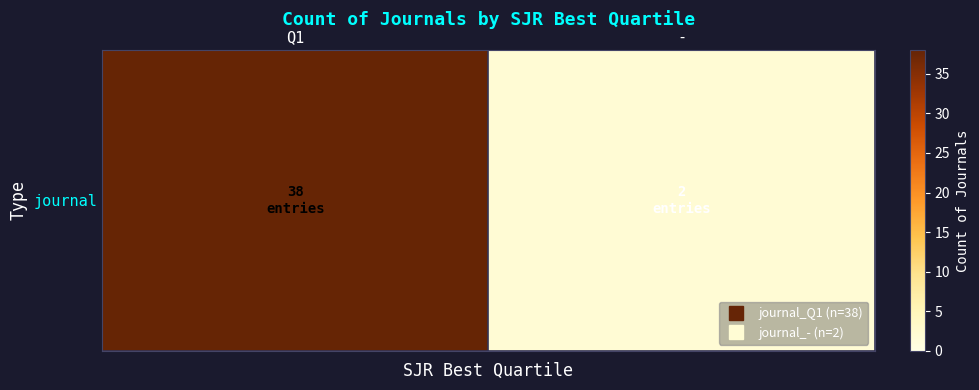

How many data points does each series have?

2